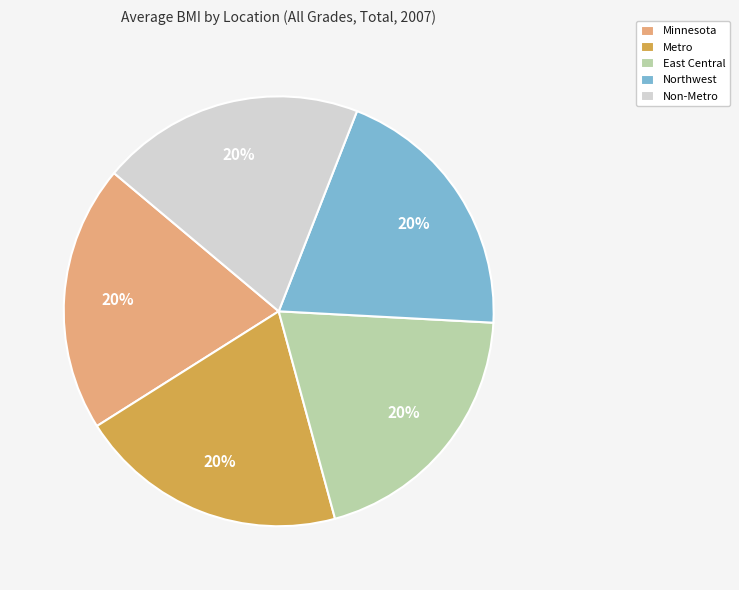

Approximately how many times larger is the value at Metro compared to Northwest?

1.0